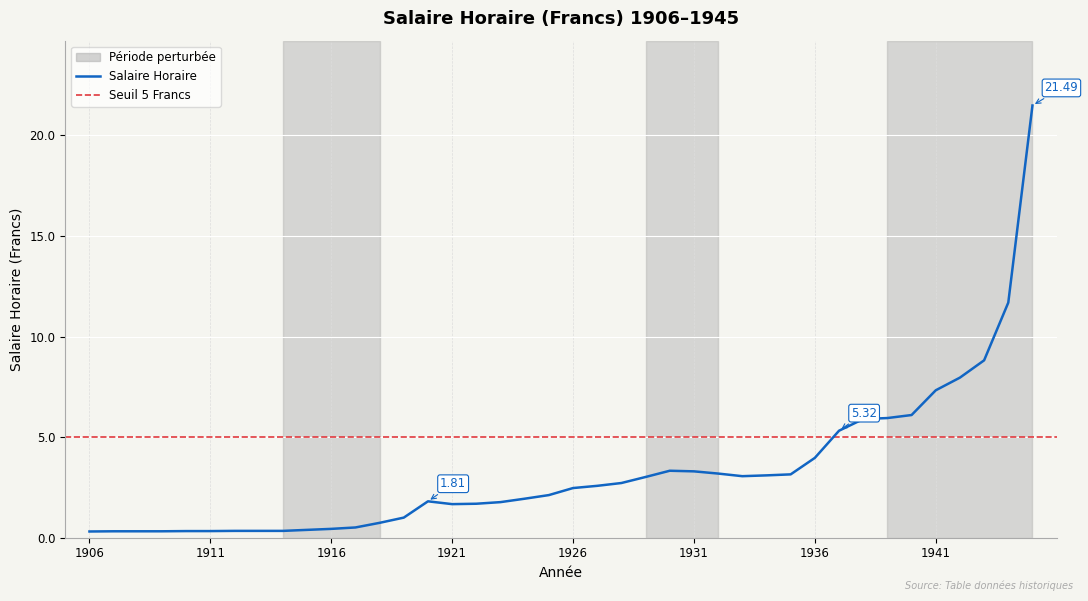

Reading left to right, extract all data points from this chart.

0.3	0.3	0.3	0.3	0.3	0.3	0.3	0.3	0.3	0.4	0.4	0.5	0.7	1.0	1.8	1.7	1.7	1.8	1.9	2.1	2.5	2.6	2.7	3.0	3.3	3.3	3.2	3.1	3.1	3.1	4.0	5.3	5.9	6.0	6.1	7.3	8.0	8.8	11.7	21.5